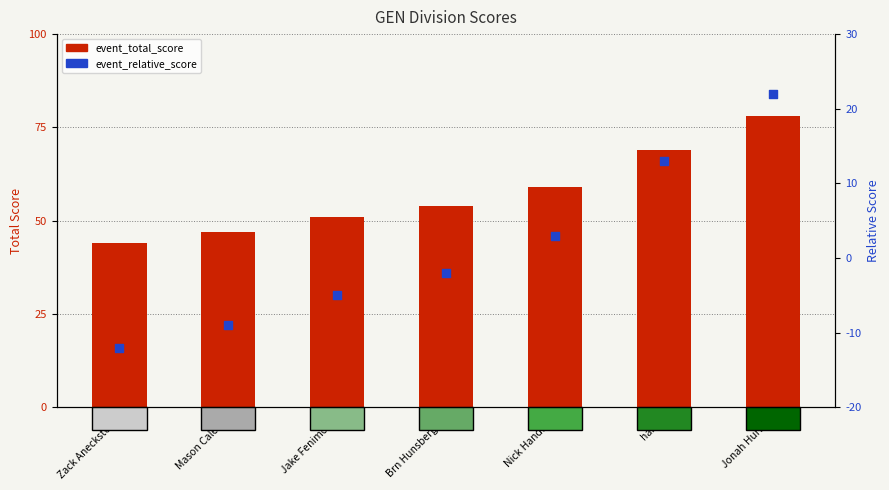

Which series has the largest total across all categories?

event_total_score